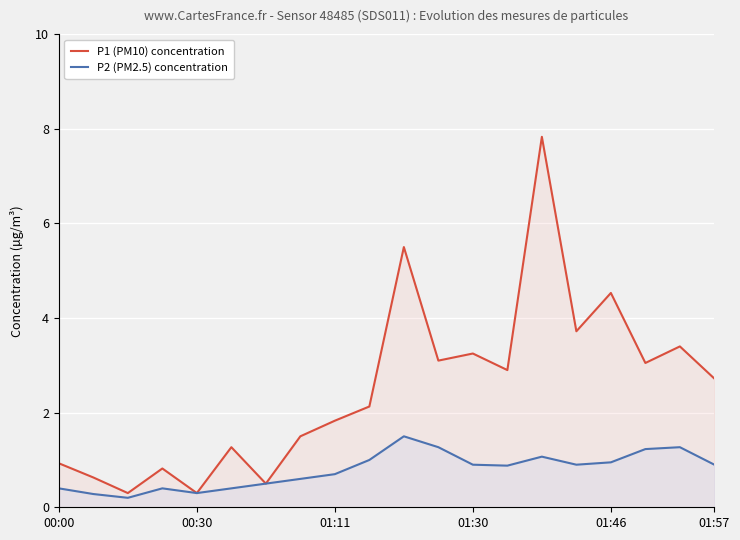

How many lines are shown in the chart?

2